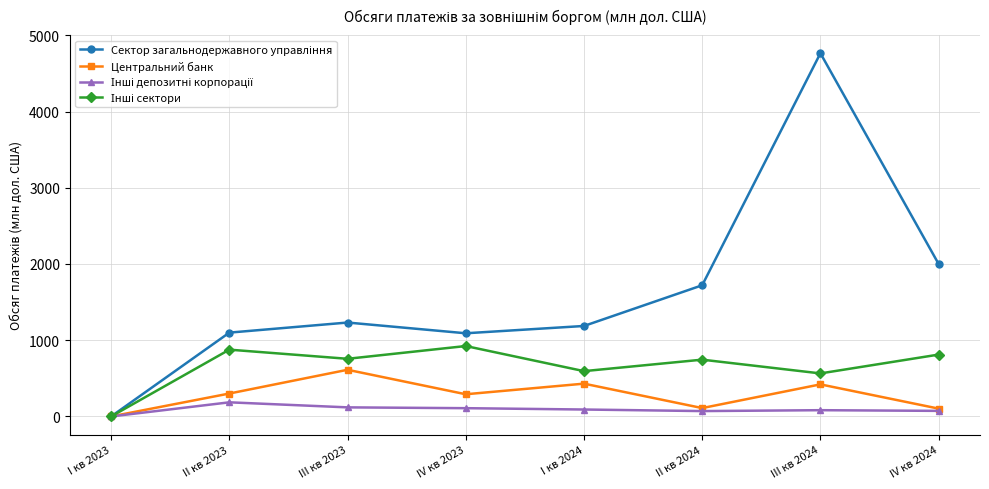

How many lines are shown in the chart?

4